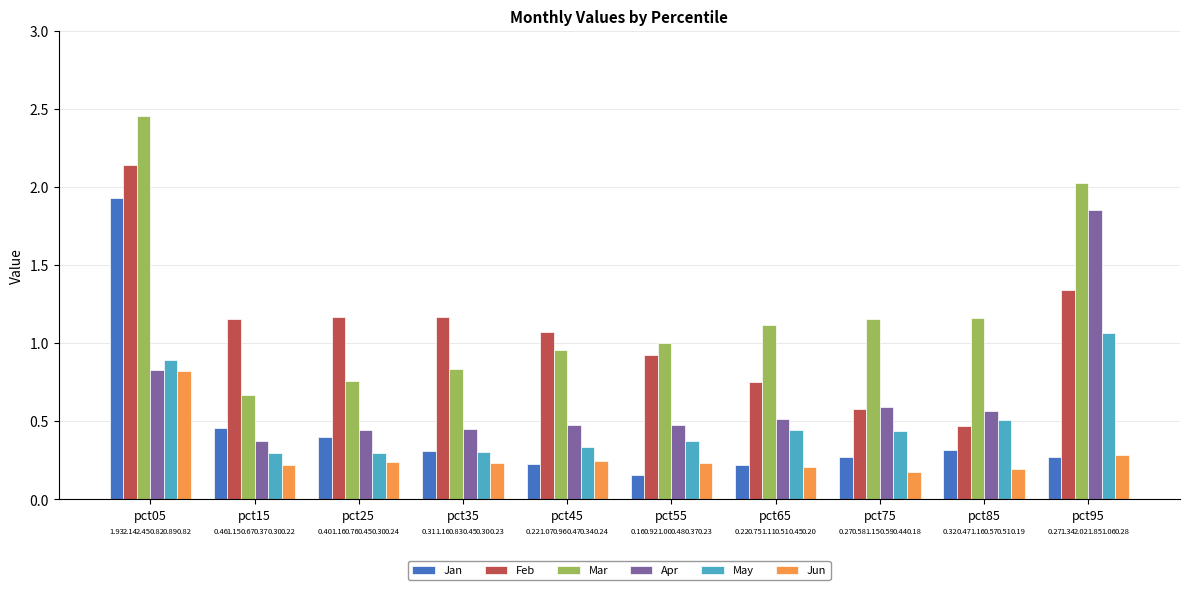

How many groups of bars are there?

10